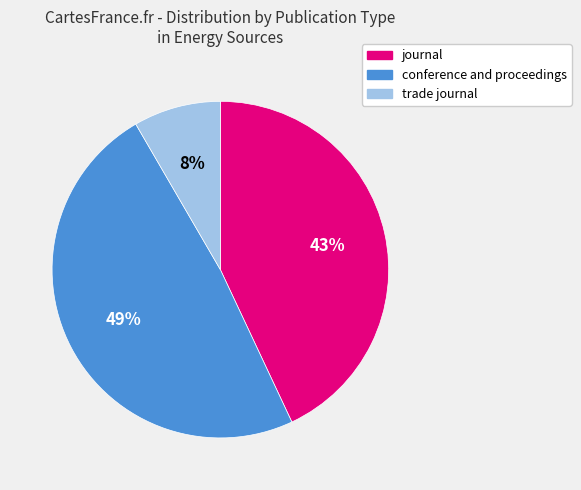

What percentage is the conference and proceedings slice, to the nearest percent?

49%